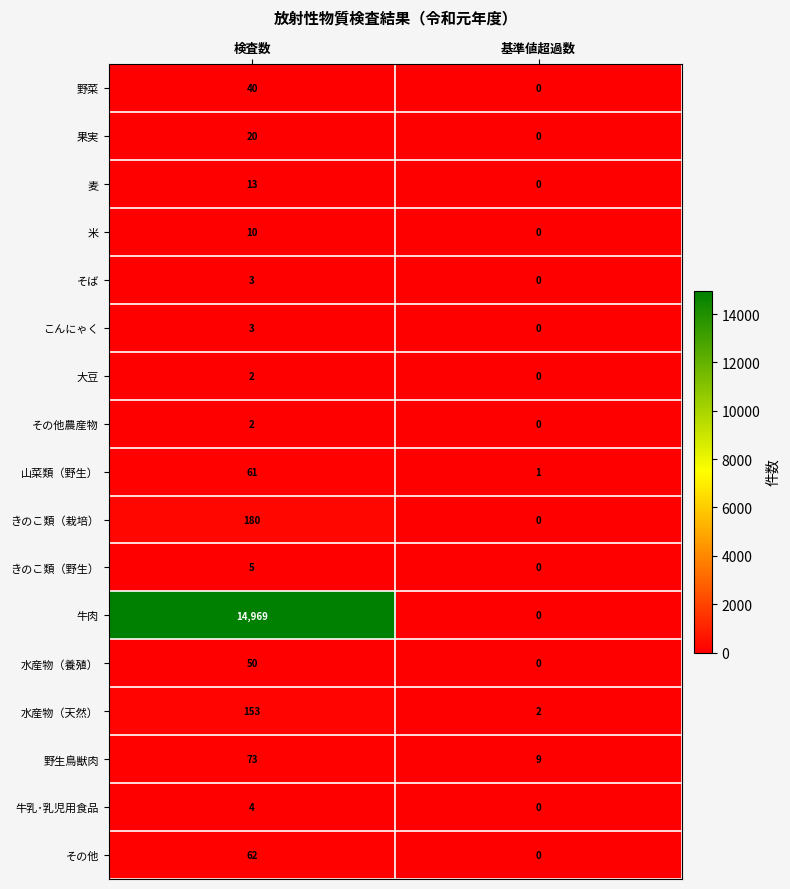

The その他 series shows 62 at 検査数. True or false?

True